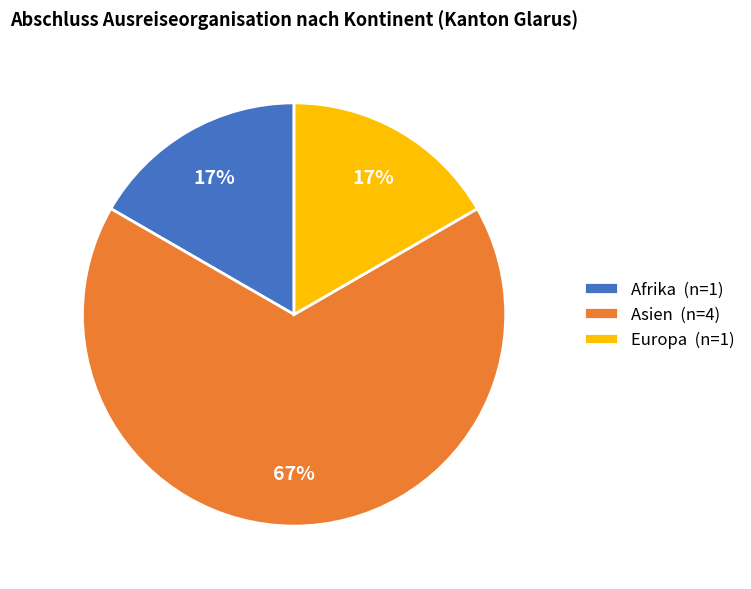

Between Asien and Afrika, which is larger?

Asien